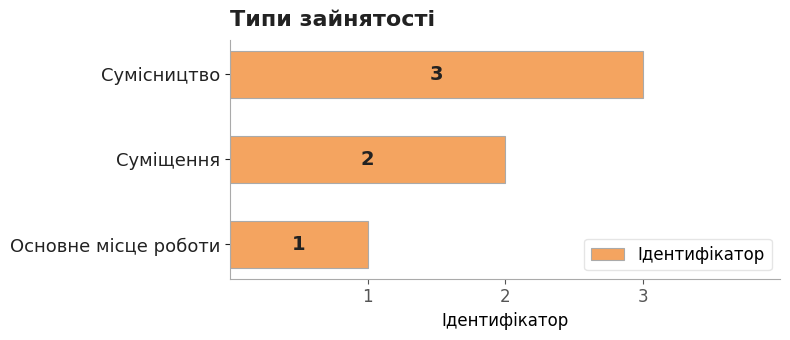

Count the values in the range 1 to 3.

3